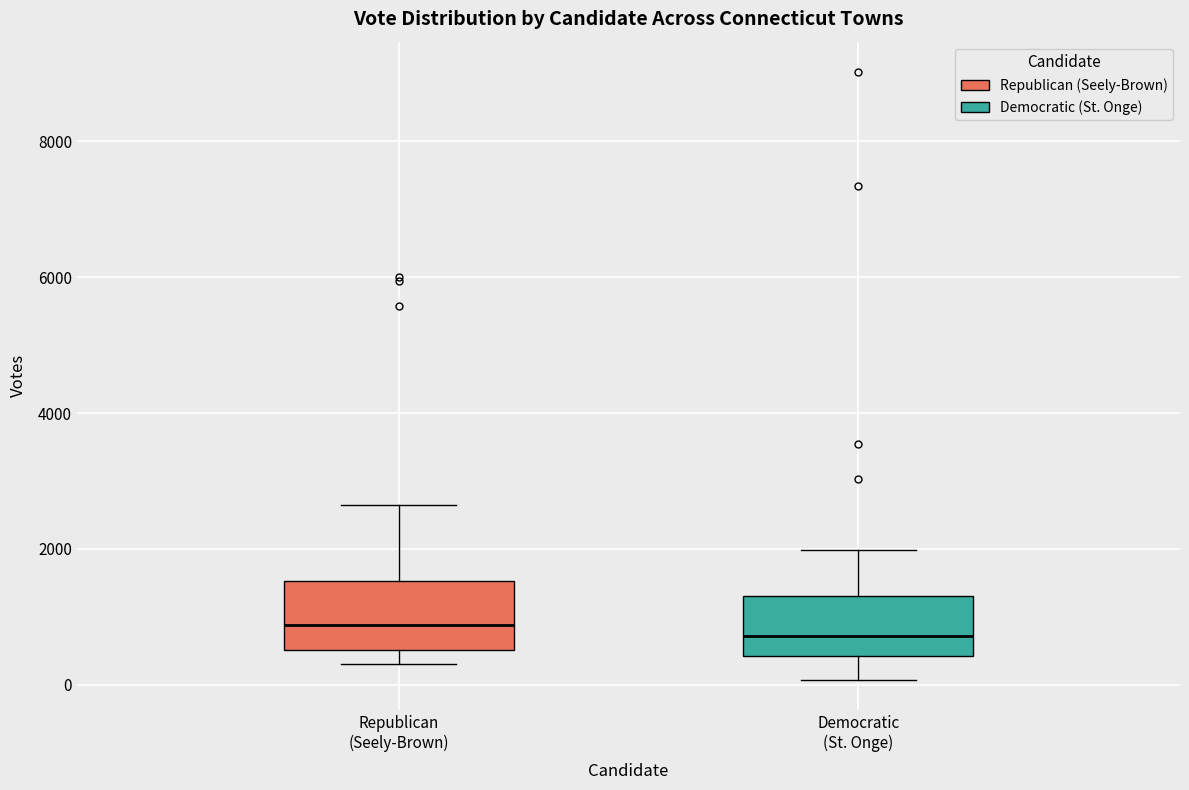

Where is the upper edge of the box for Democratic (St. Onge) on the y-axis? The values are not printed on the chart, so give them approximately, as read against the axis.

1400